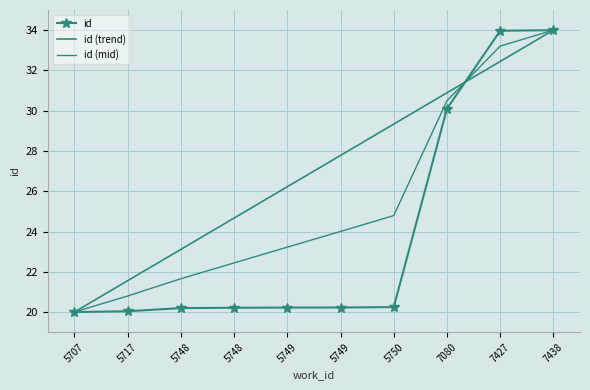

At which label does id (trend) reach its peak?

7438